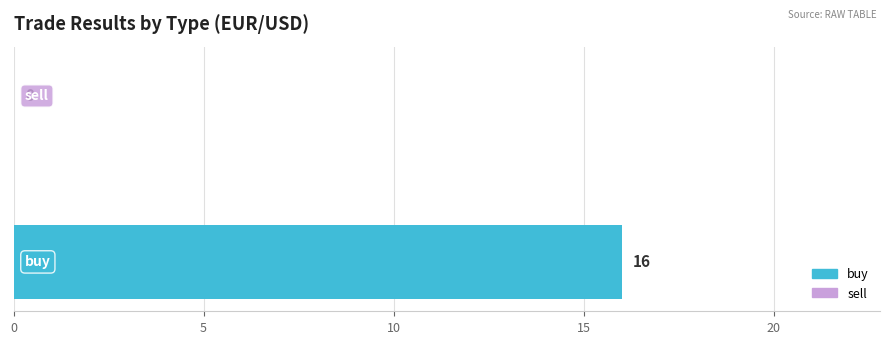

What is the sum of all values?

16